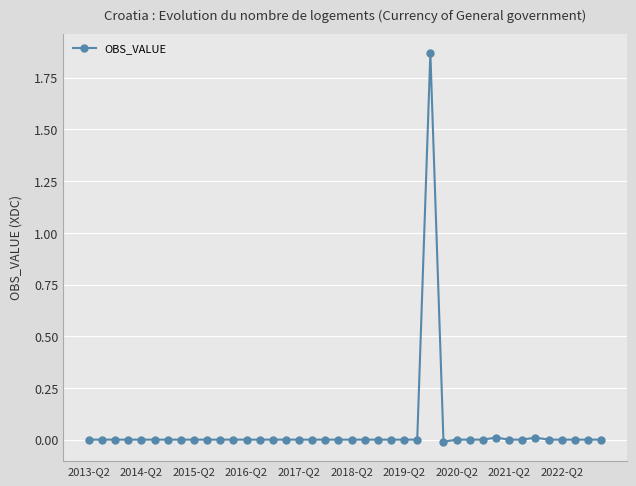

True or false: there are more than 1 points higher than both neighbors.

True